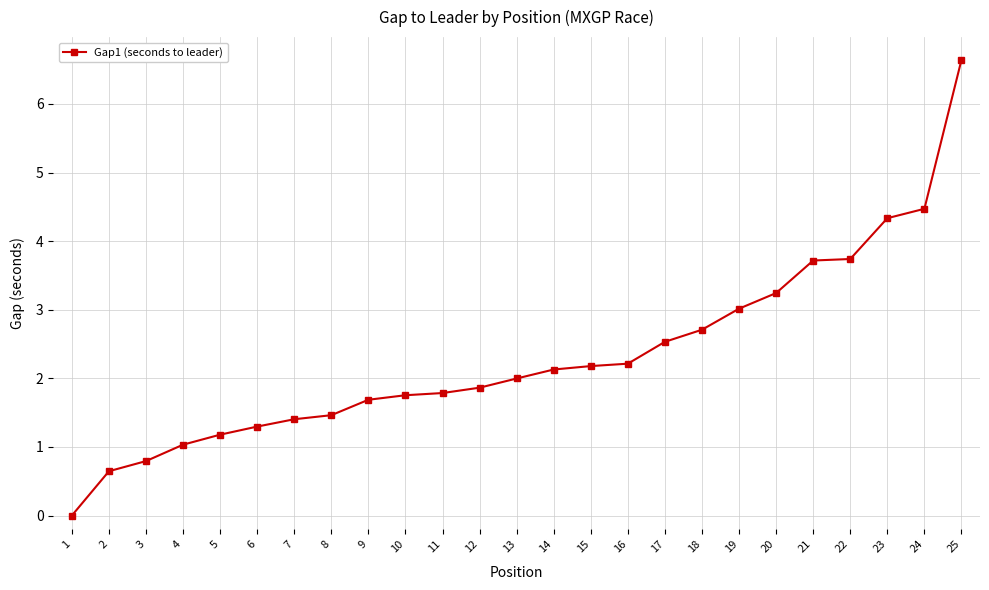

What is the value of the 6th point from the left?

1.3